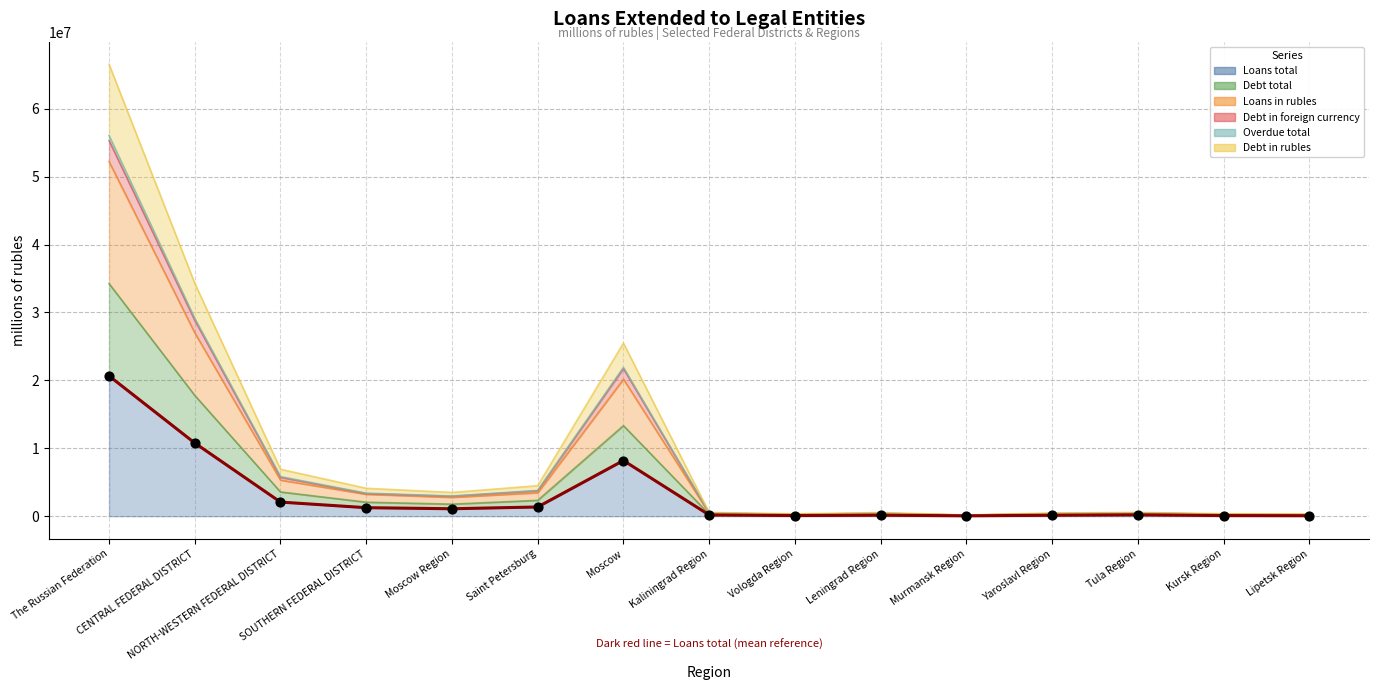

What are all the series names shown in the legend?

Loans total, Debt total, Loans in rubles, Debt in foreign currency, Overdue total, Debt in rubles